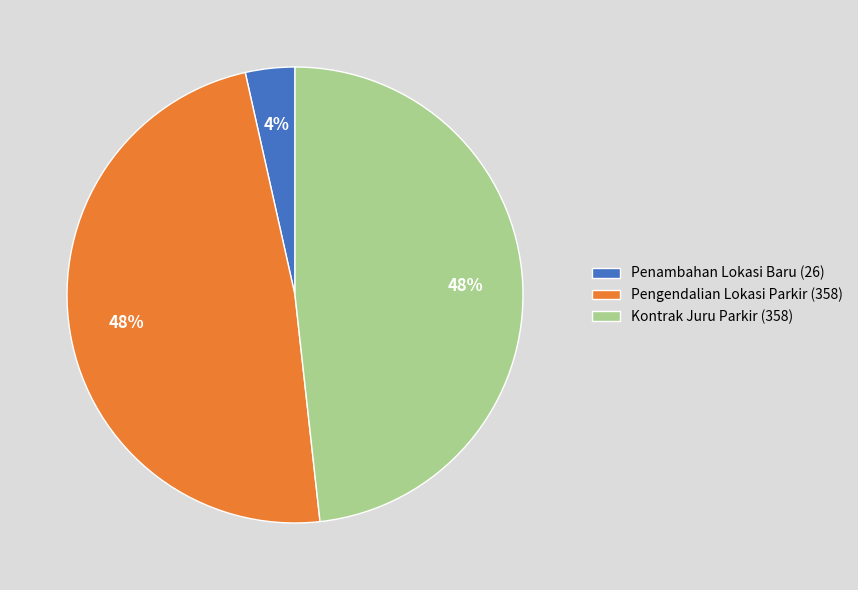

To the nearest percent, what portion does Penambahan Lokasi Baru represent?

4%